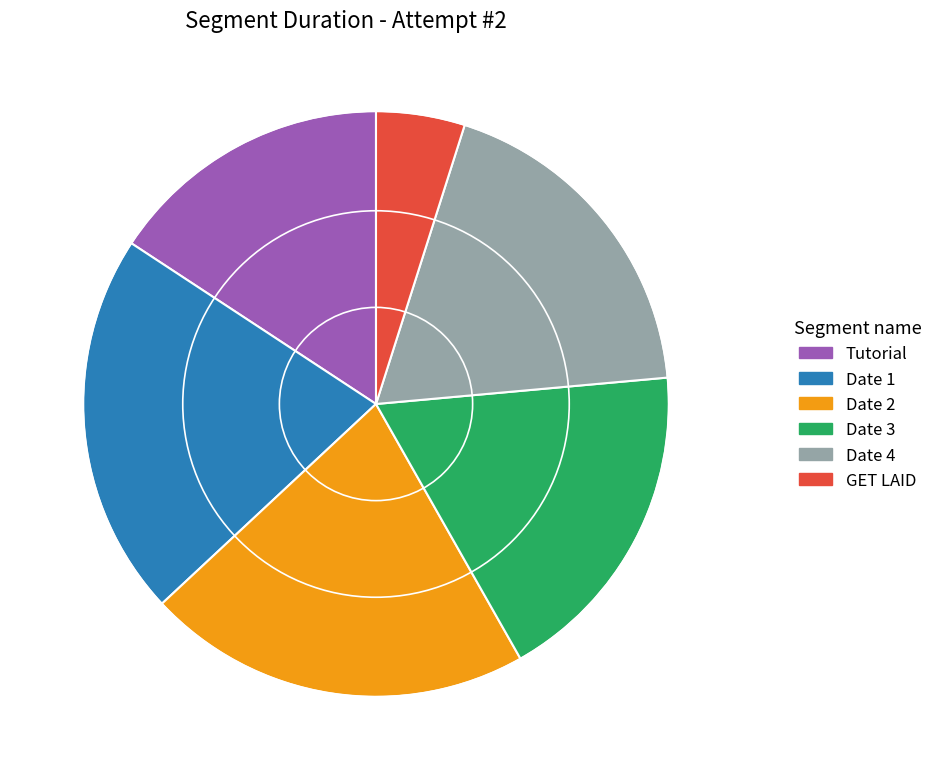

Does Date 4 account for over 50% of the chart?

No